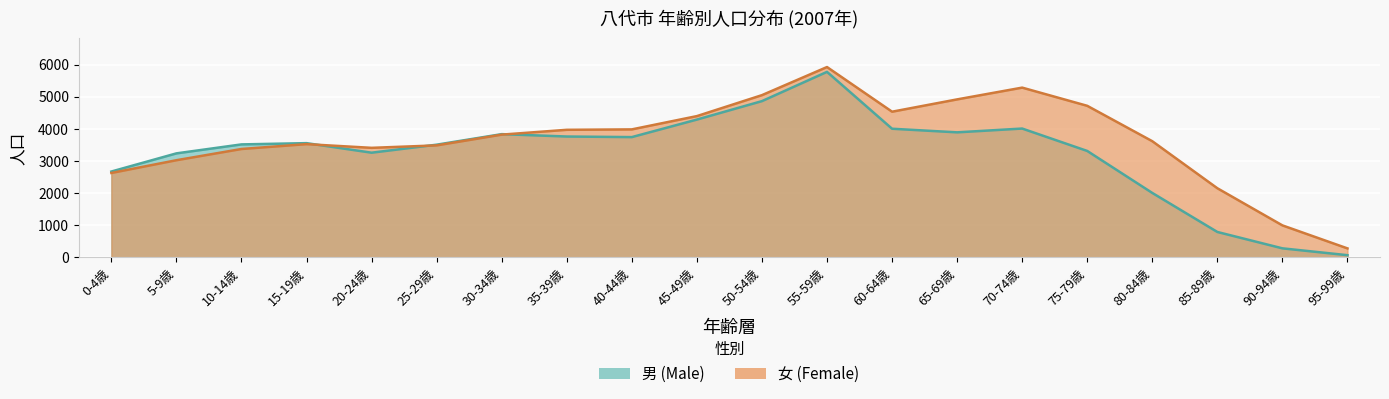

What is the label of the 15th point from the right?

25-29歳